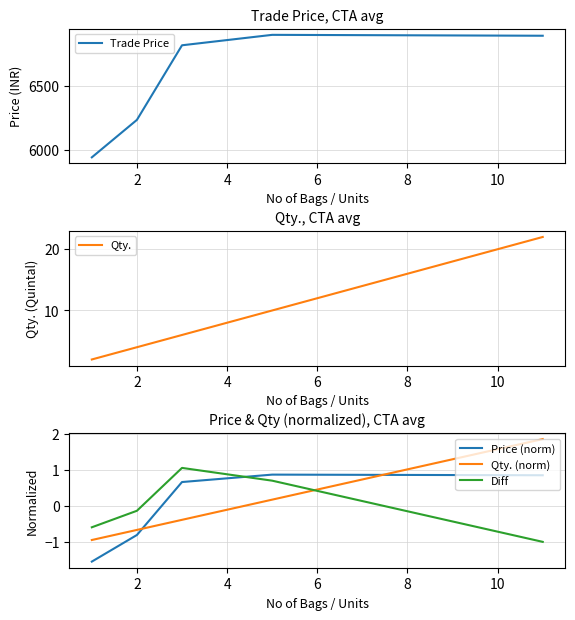

After their last crossing, which series has the higher values: Diff or Price (norm)?

Price (norm)